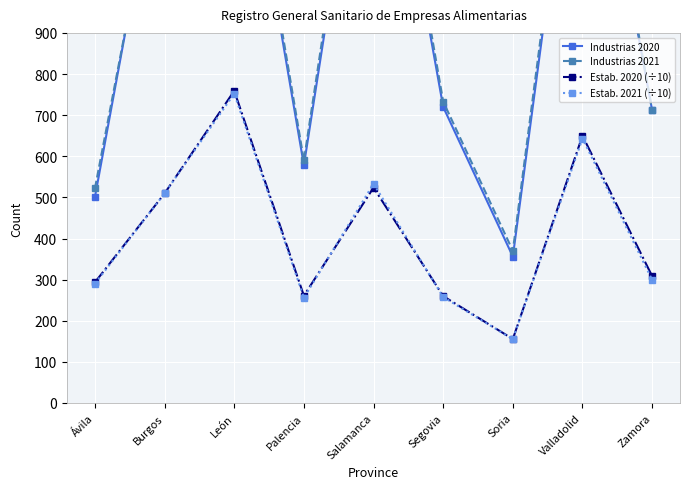

What is the label of the 3rd point from the right?

Soria